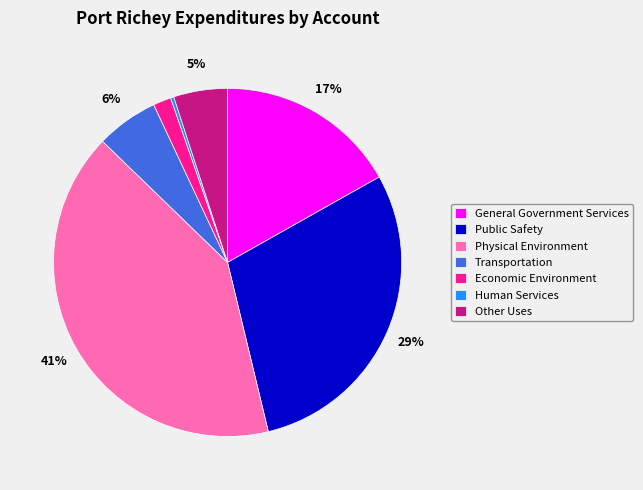

Which category has the smallest portion of the pie?

Human Services